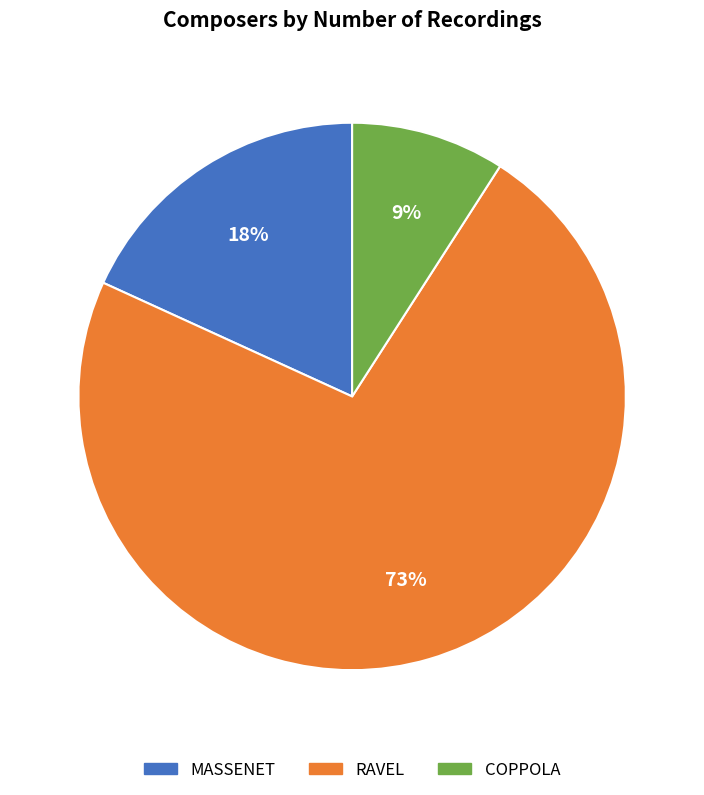

Rank the categories by value from highest to lowest.

RAVEL, MASSENET, COPPOLA